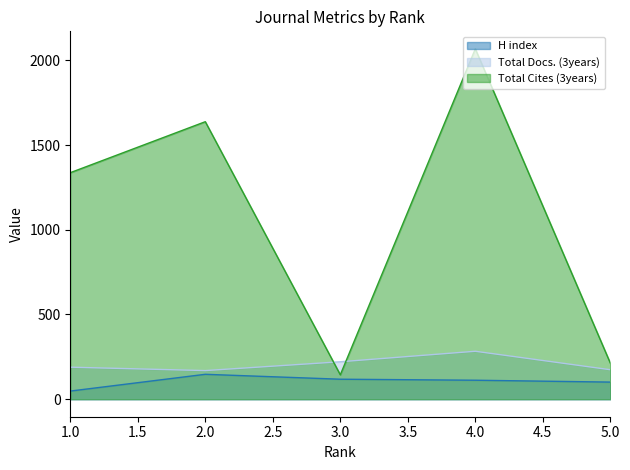

True or false: H index and Total Docs. (3years) intersect in this chart.

False